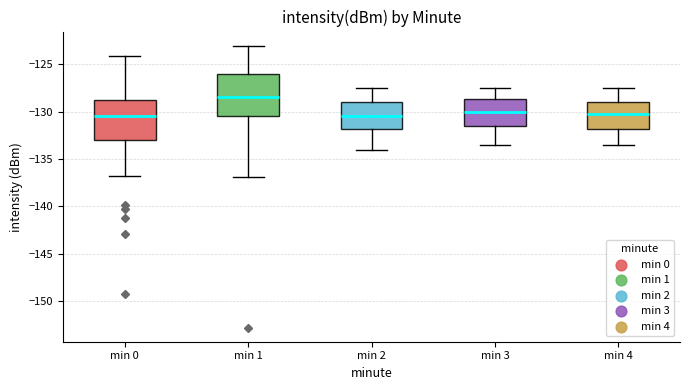

Reading left to right, transcribe this box plot: for each box, give where its median line is, the range the box spans, and where its two whiskers end, as read against the y-axis. The values are not printed on the chart, so give them approximately, as read against the axis.

min 0: median -130.5, box -133.0 to -128.5, whiskers -137.0 to -124.0
min 1: median -128.5, box -130.5 to -126.0, whiskers -137.0 to -123.0
min 2: median -130.5, box -132.0 to -129.0, whiskers -134.0 to -127.5
min 3: median -130.0, box -131.5 to -128.5, whiskers -133.5 to -127.5
min 4: median -130.0, box -132.0 to -129.0, whiskers -133.5 to -127.5